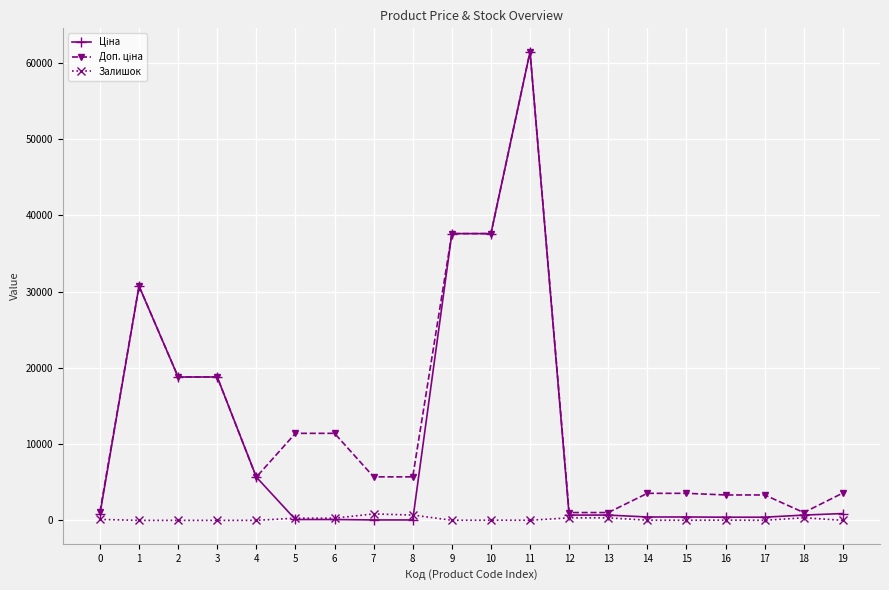

Is it true that Залишок equals 30.0 at 16?

True